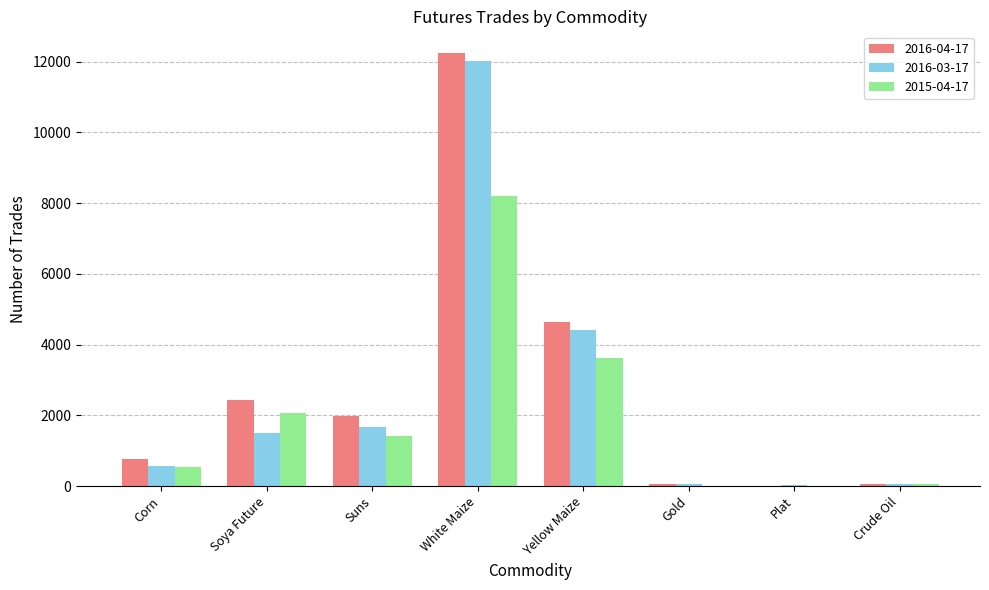

The value of 2015-04-17 at Suns is 2312. True or false?

False